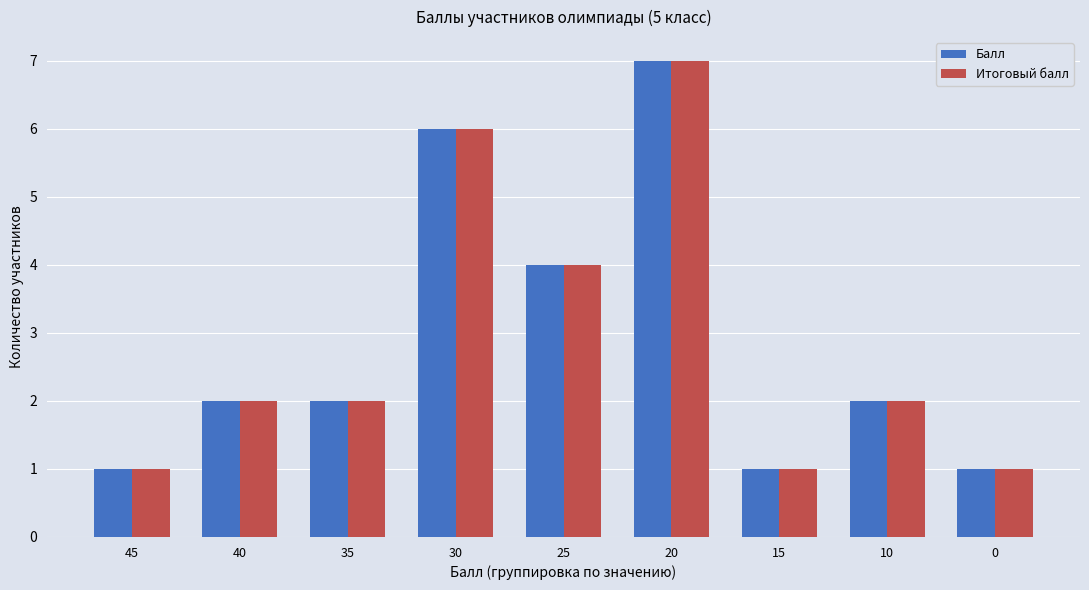

Does the chart contain any negative values?

No